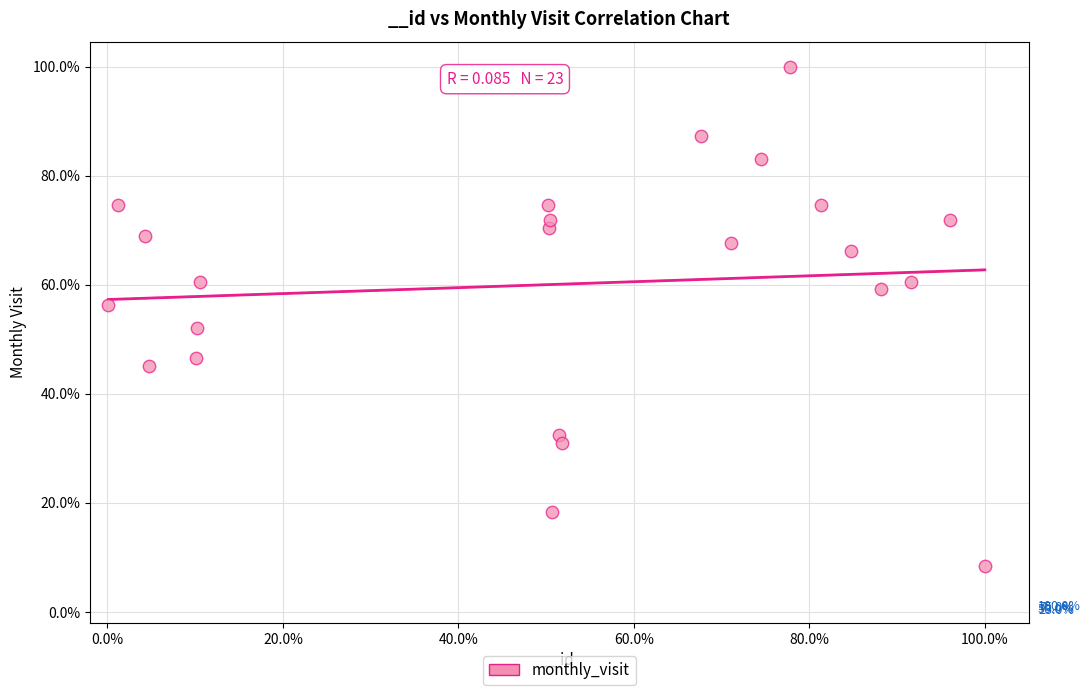

What is the range of X values (max minus min)?

99.9